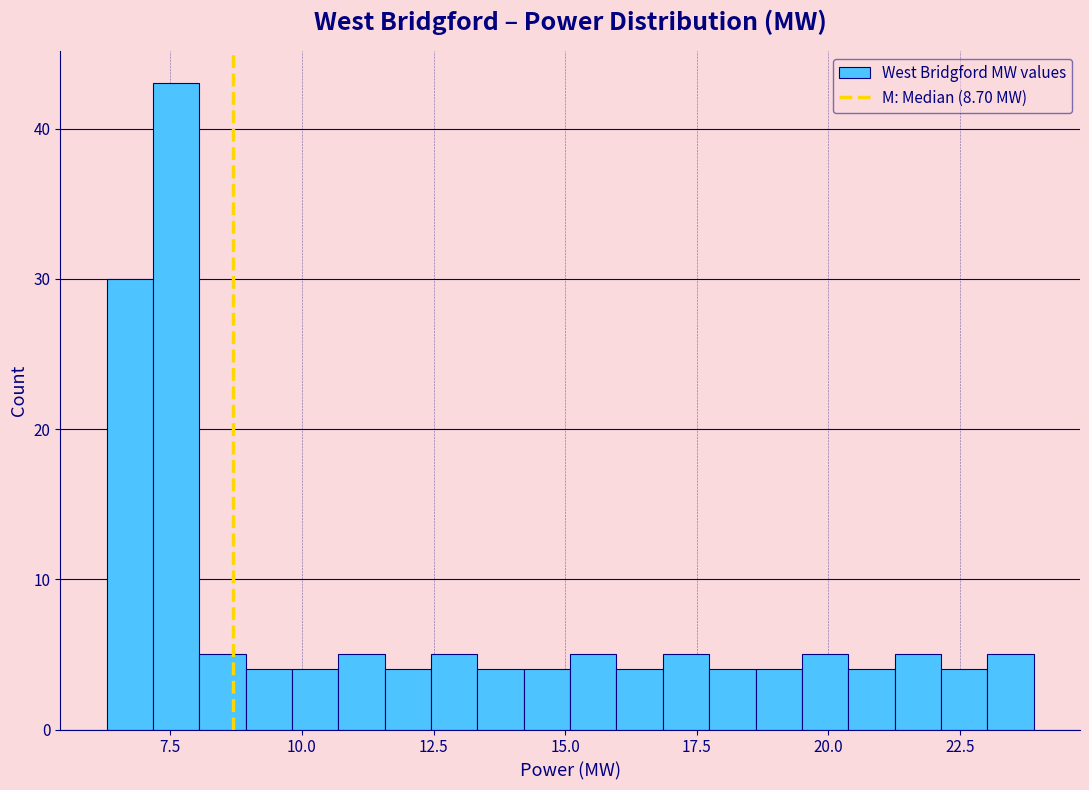

Around what value on the x-axis is the tallest bar? Give the approximate position of its centre, as read against the axis.

7.5